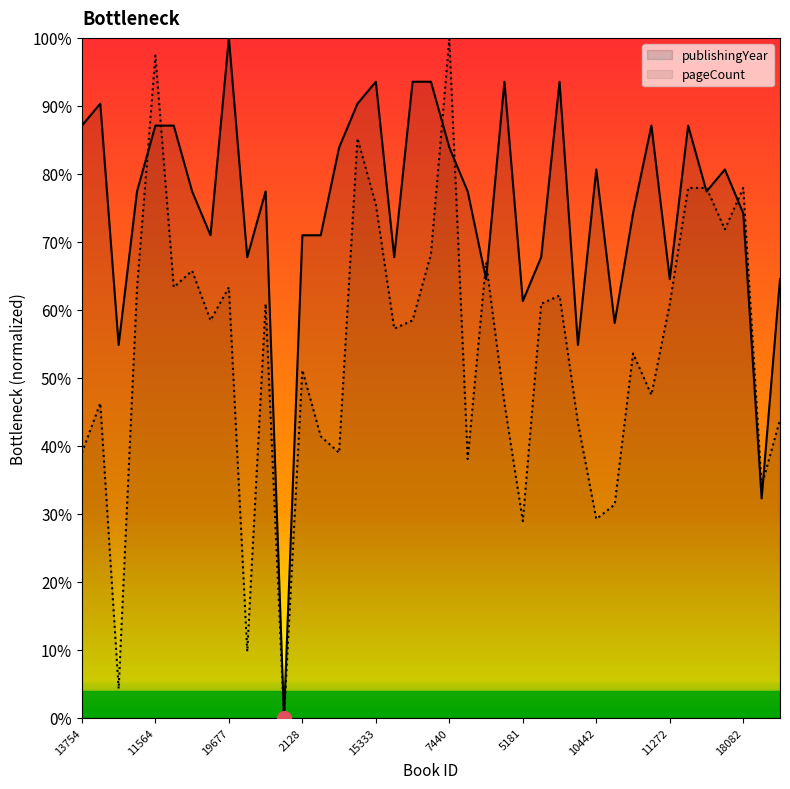

How many values in pageCount are above zero?

38